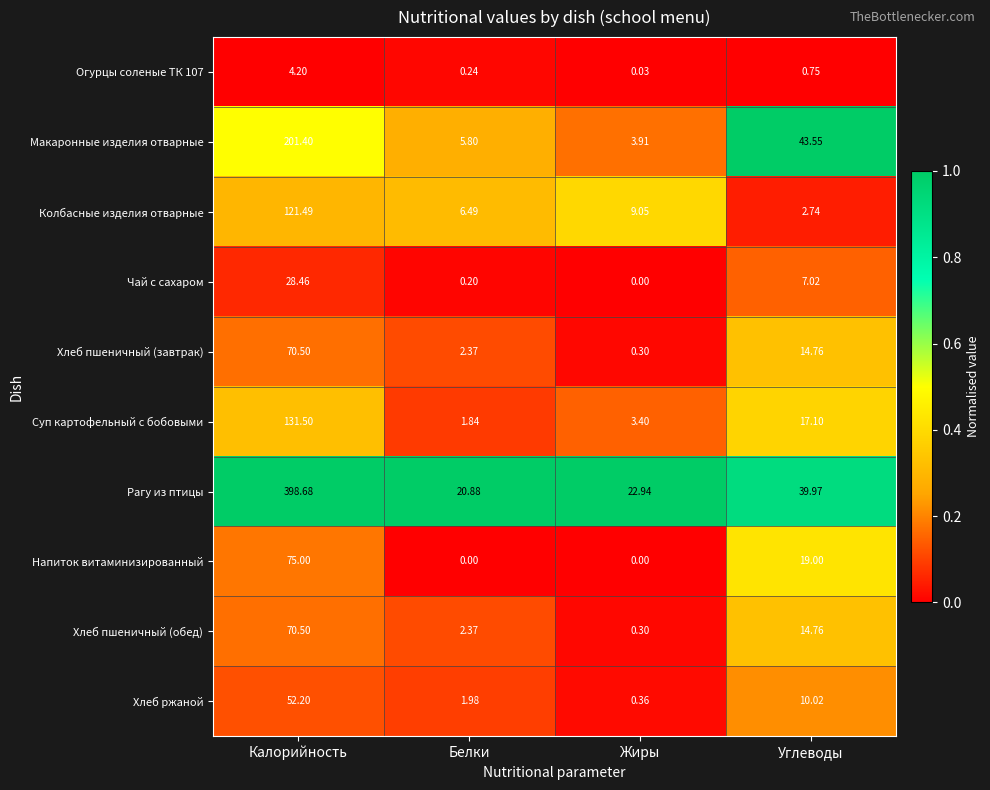

Where does the Хлеб ржаной series first go above 10?

Калорийность